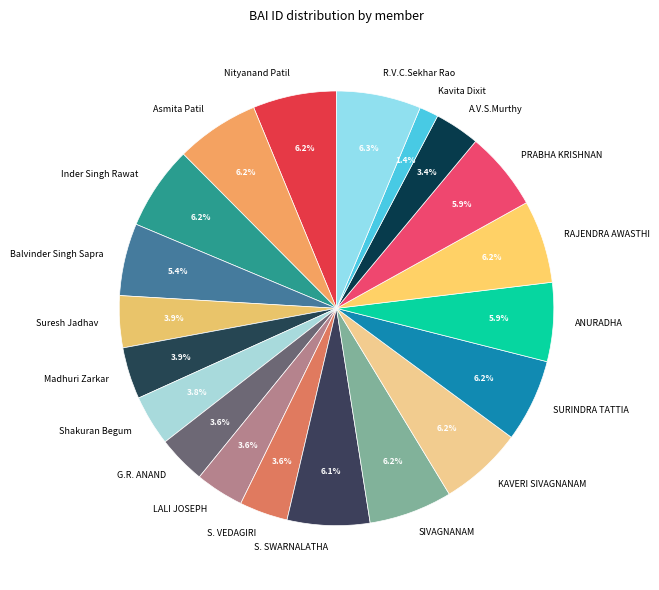

Approximately how many times larger is the value at LALI JOSEPH compared to PRABHA KRISHNAN?

0.6